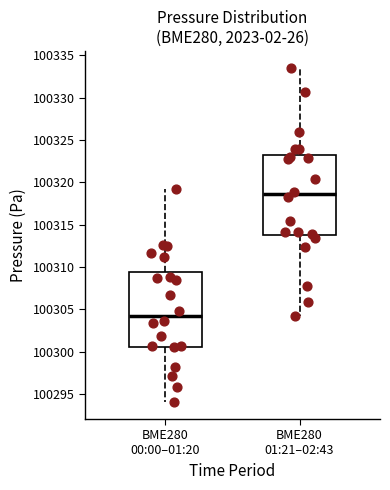

Which box is the tallest, from its lower edge to its upper edge?

BME280 01:21–02:43